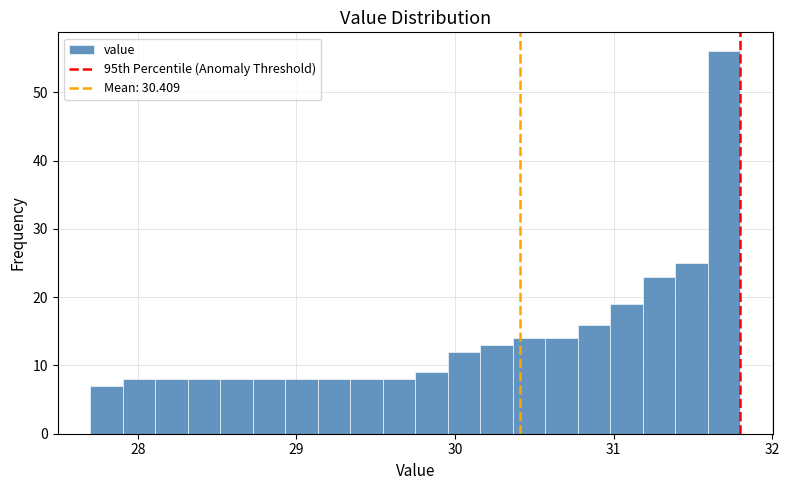

Around what value on the x-axis is the tallest bar? Give the approximate position of its centre, as read against the axis.

31.7